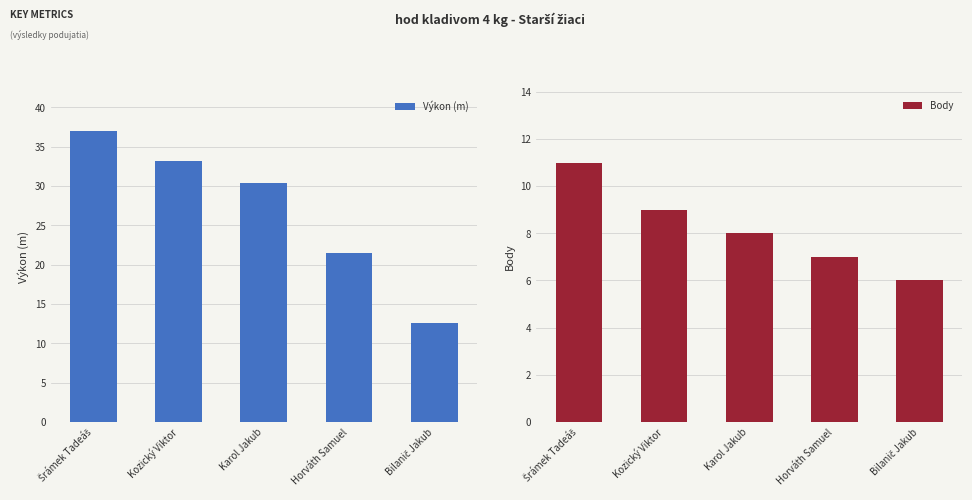

Reading left to right, extract all data points from this chart.

Výkon (m): Šrámek Tadeáš=37.0	Kozický Viktor=33.2	Karol Jakub=30.4	Horváth Samuel=21.5	Bilanič Jakub=12.6
Body: Šrámek Tadeáš=11.0	Kozický Viktor=9.0	Karol Jakub=8.0	Horváth Samuel=7.0	Bilanič Jakub=6.0